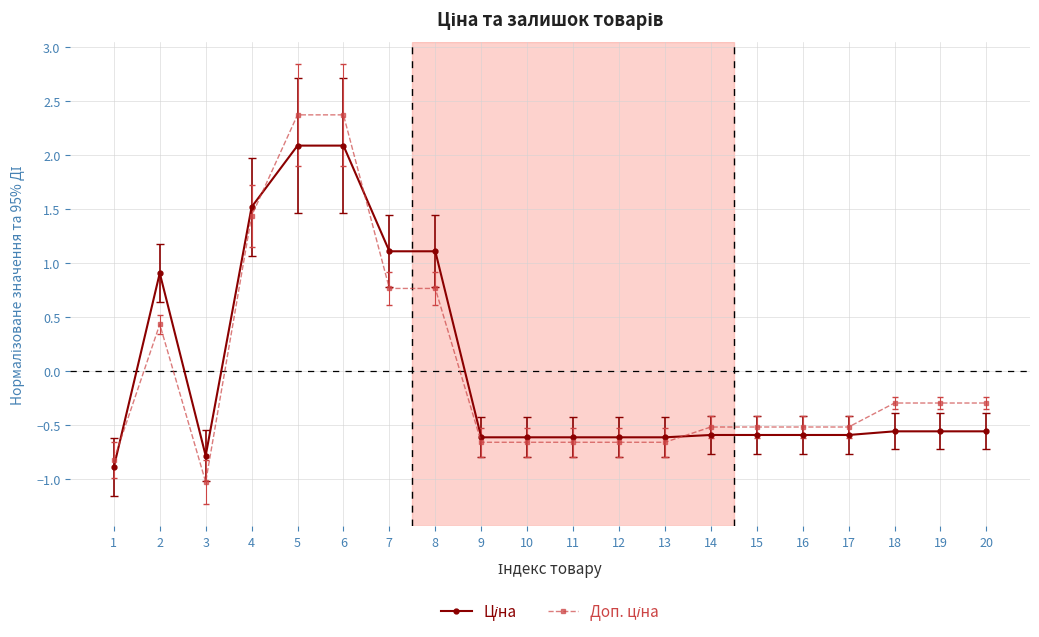

At how many categories does at least one series exceed 0?

6